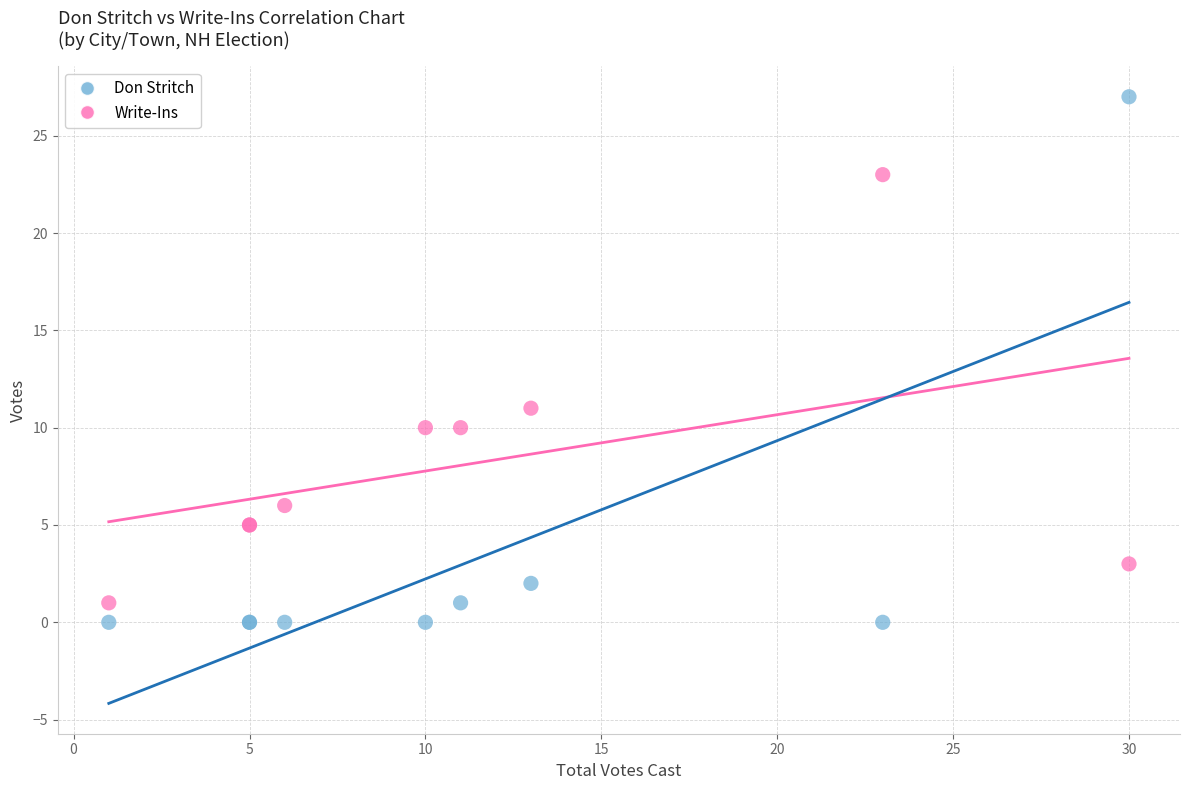

Which series contains the lowest Y value?

Don Stritch